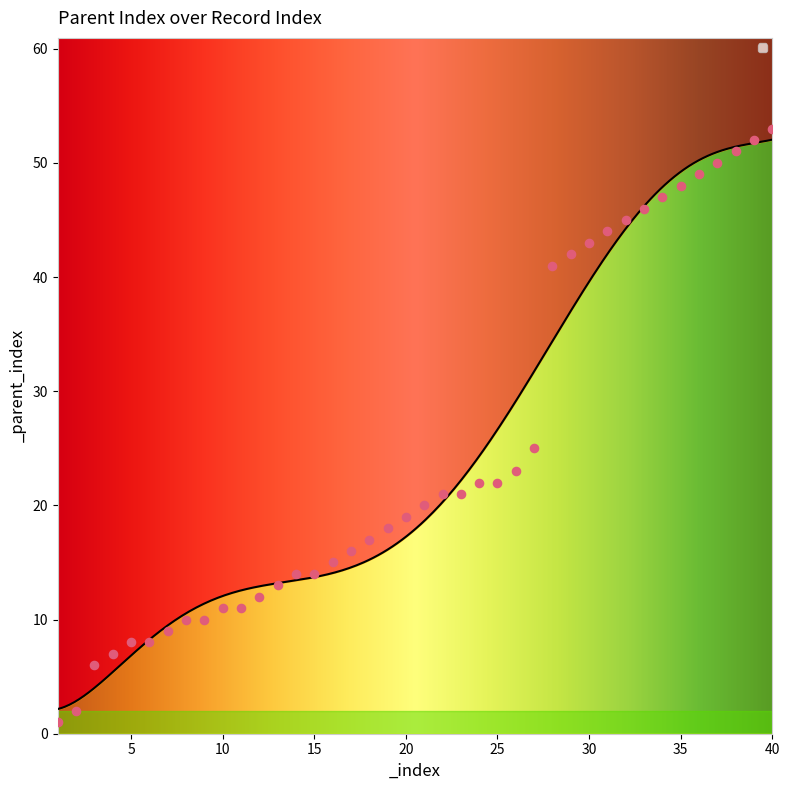

What is the ratio of the value at 10 to the value at 35?

0.2